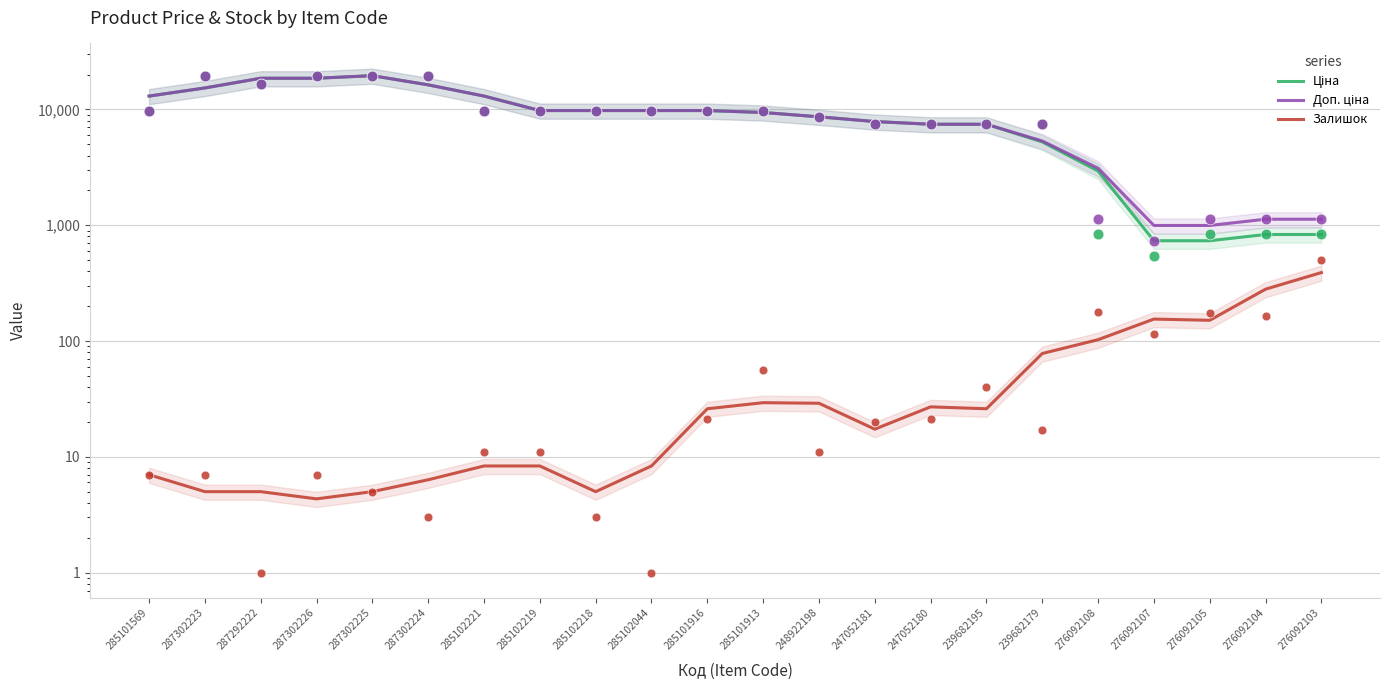

Which series has the widest spread of Y values?

Ціна